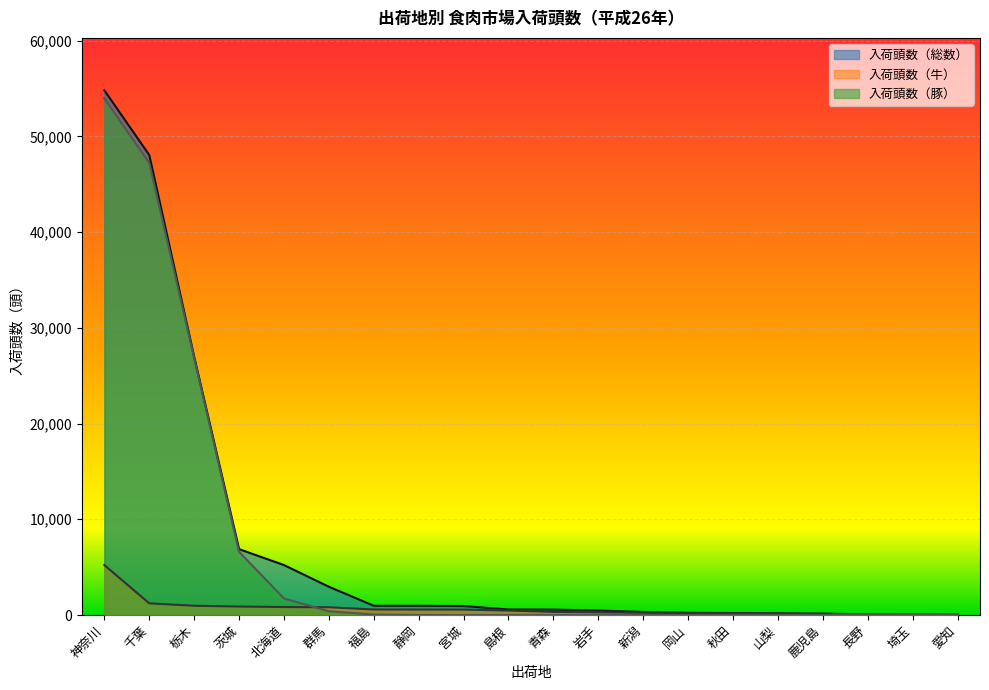

Which series has the widest spread of values?

入荷頭数（総数）